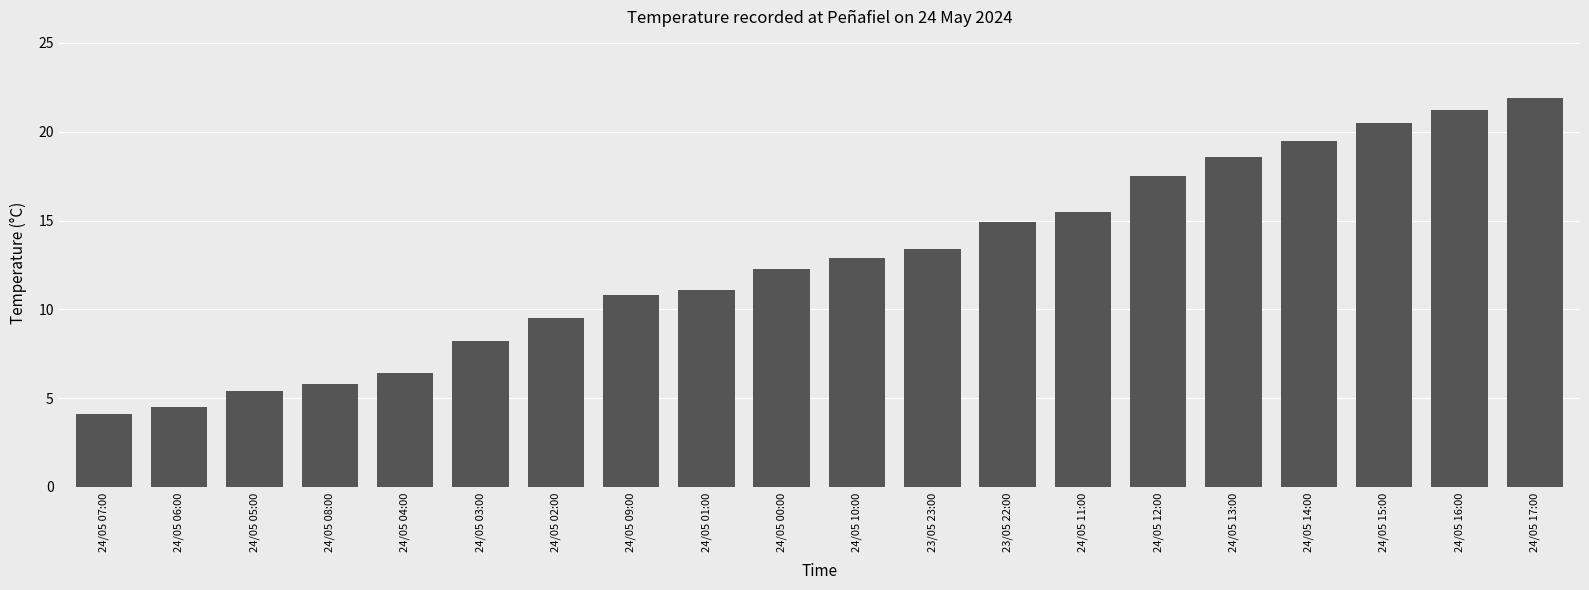

What is the difference between the maximum and minimum values?

17.8